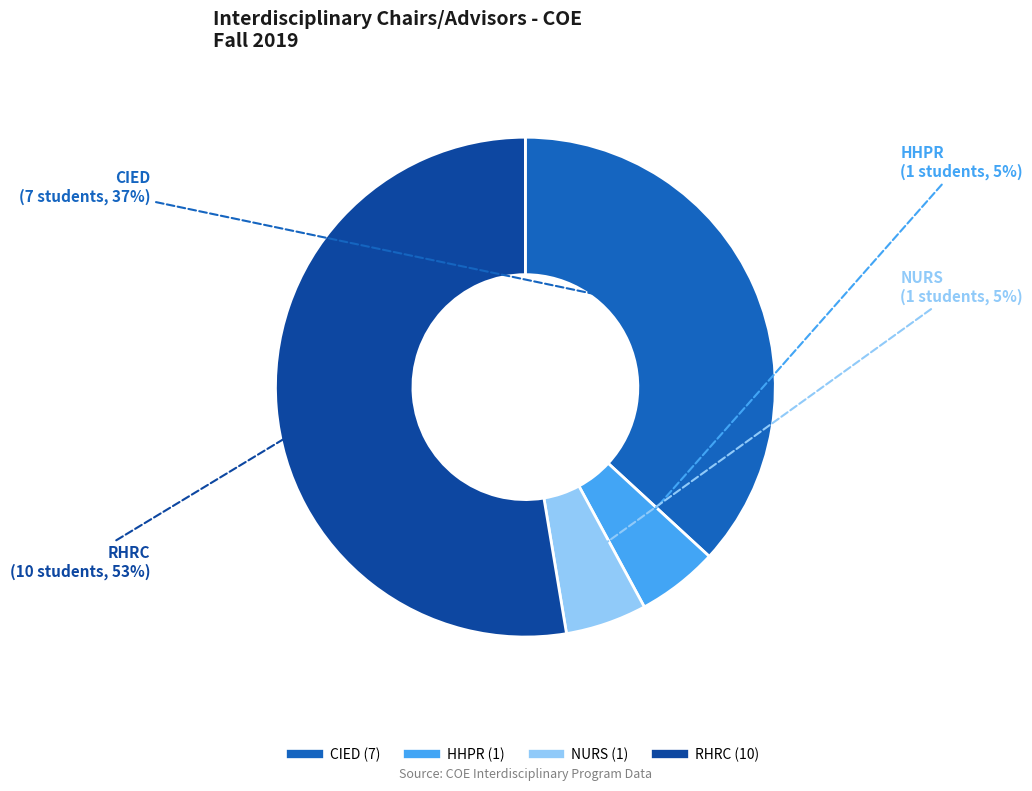

To the nearest percent, what is the difference between the HHPR and CIED slice percentages?

32%